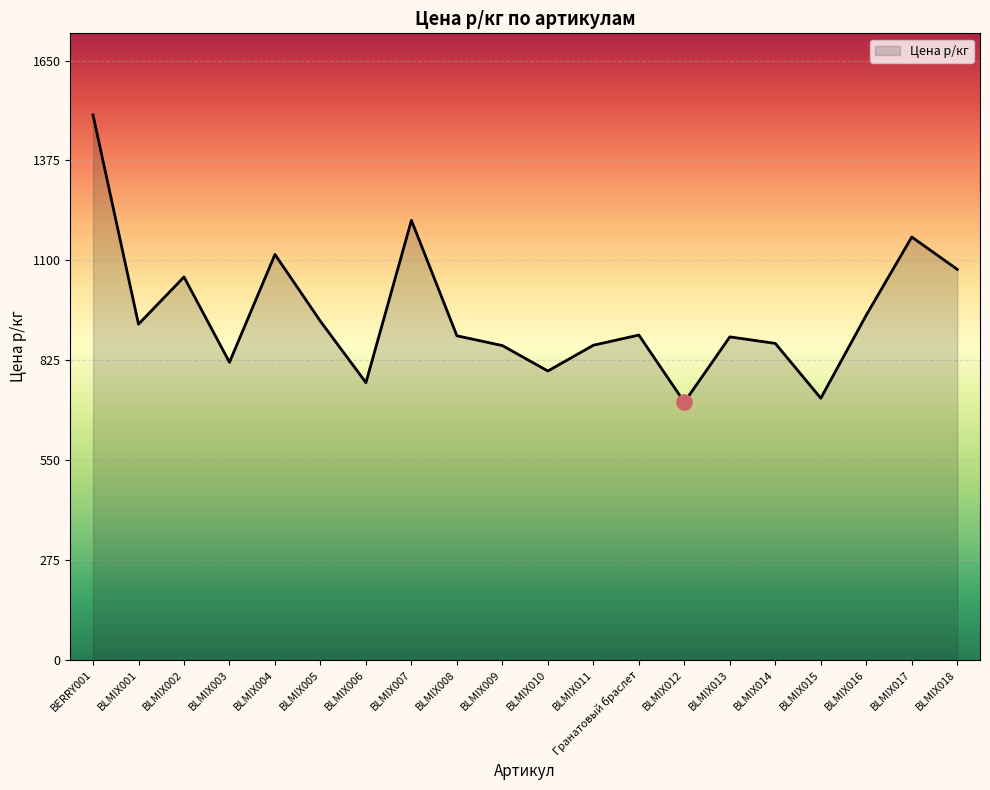

What is the change in value from BERRY001 to BLMIX003?

-681